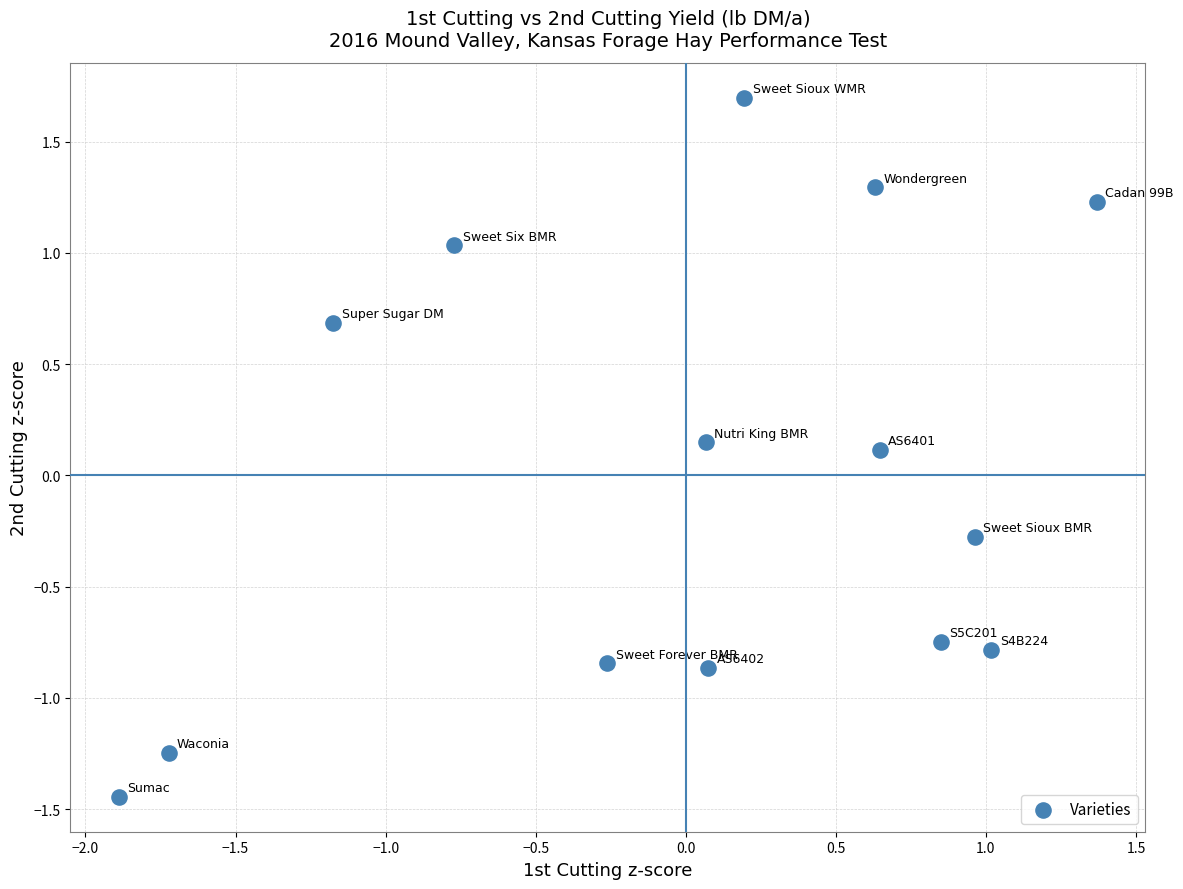

What is the range of Y values (max minus min)?

3.1